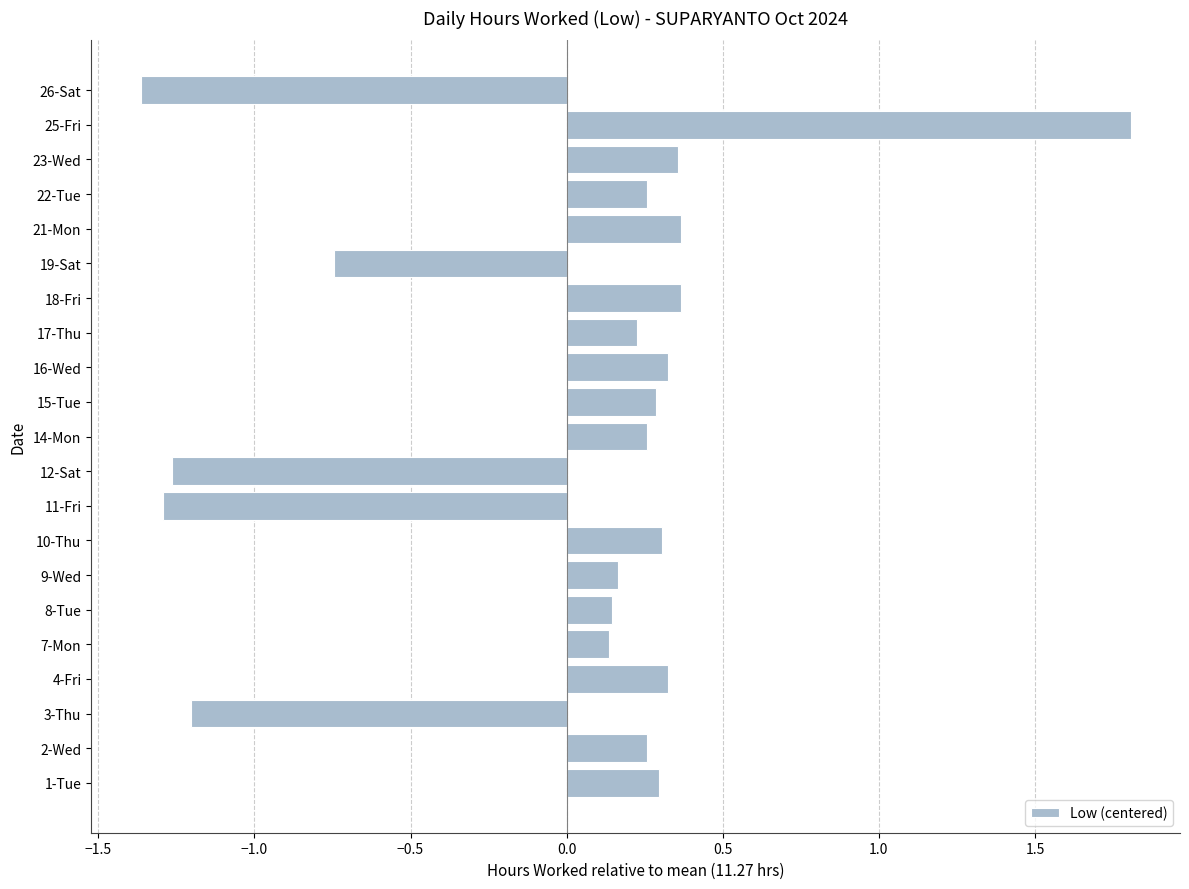

What is the change in value from 22-Tue to 26-Sat?

-1.6